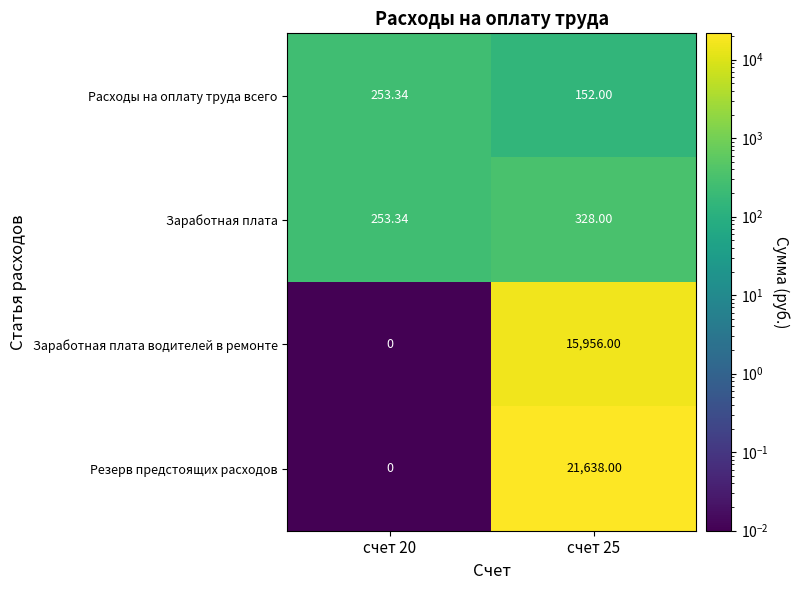

Which series has the widest spread of values?

Резерв предстоящих расходов